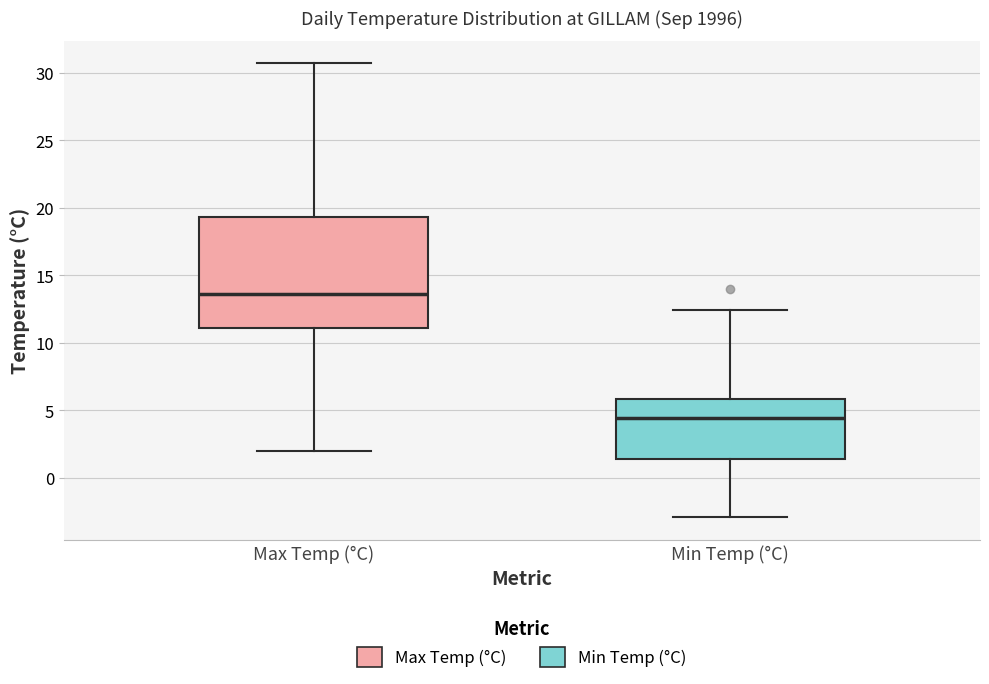

Reading left to right, read every box against the y-axis: the position of its median line, the range the box covers, and the ends of its whiskers. The values are not printed on the chart, so give them approximately, as read against the axis.

Max Temp (°C): median 13.5, box 11.0 to 19.5, whiskers 2.0 to 30.5
Min Temp (°C): median 4.5, box 1.5 to 6.0, whiskers -3.0 to 12.5